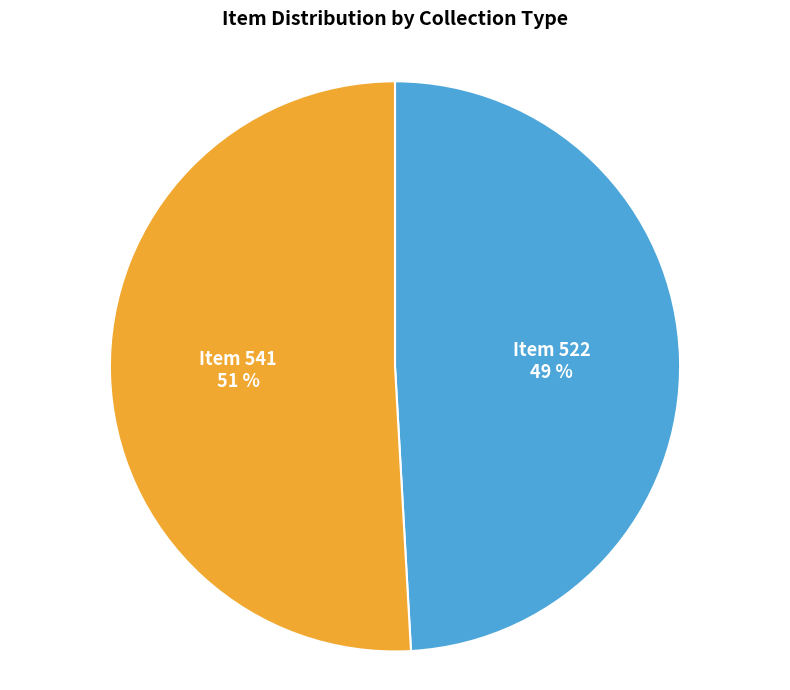

Is there a majority slice in this chart?

Yes